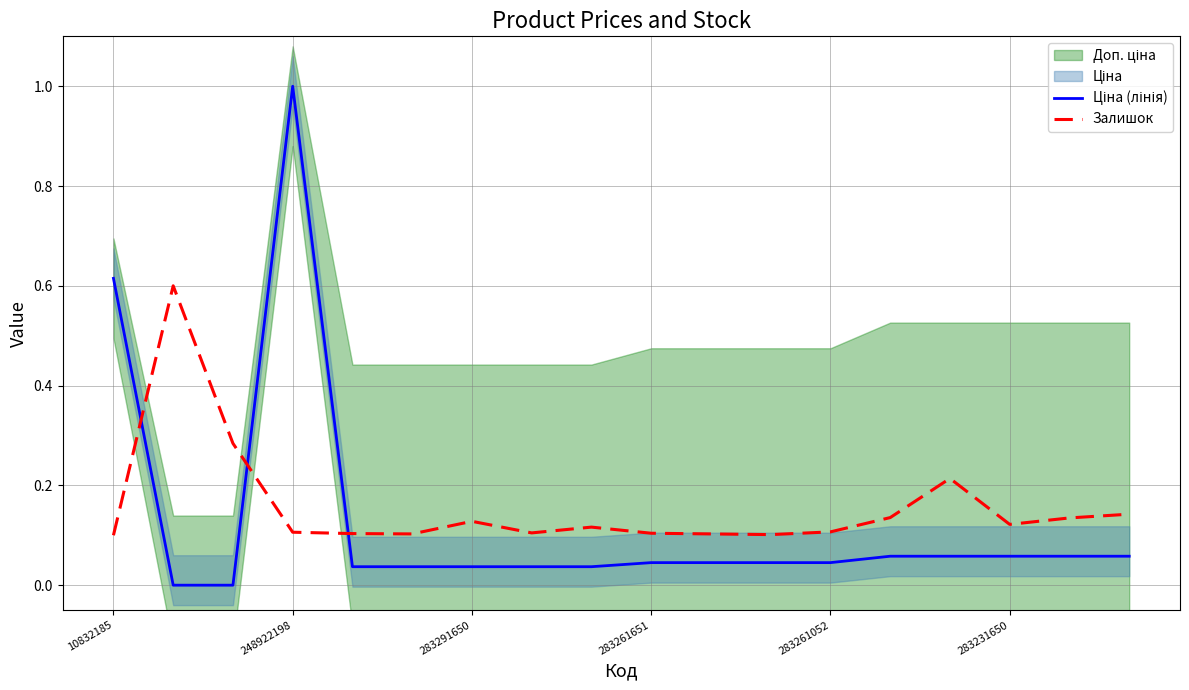

What is the total value across all series at 10832185?

0.7